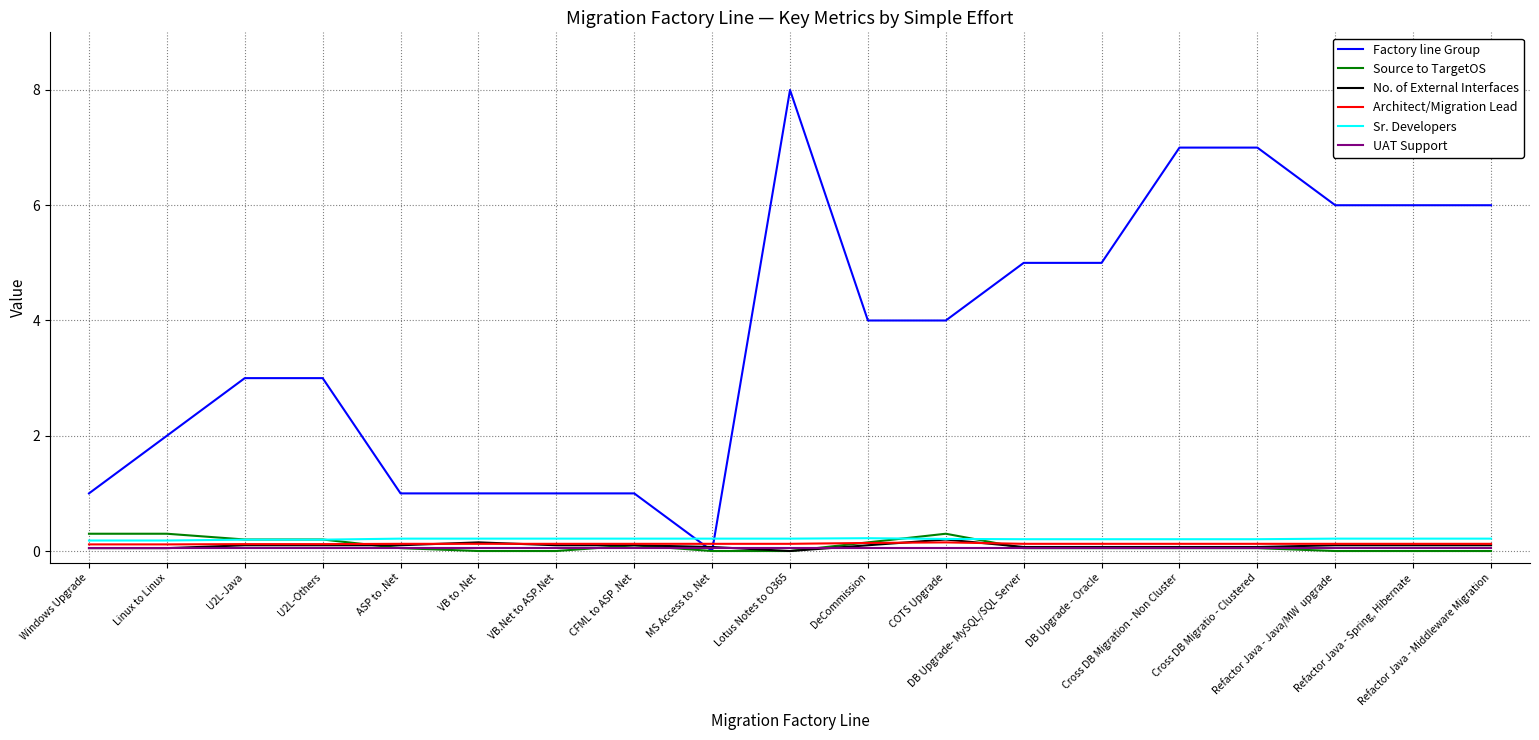

How many times do Factory line Group and Sr. Developers cross each other?

2